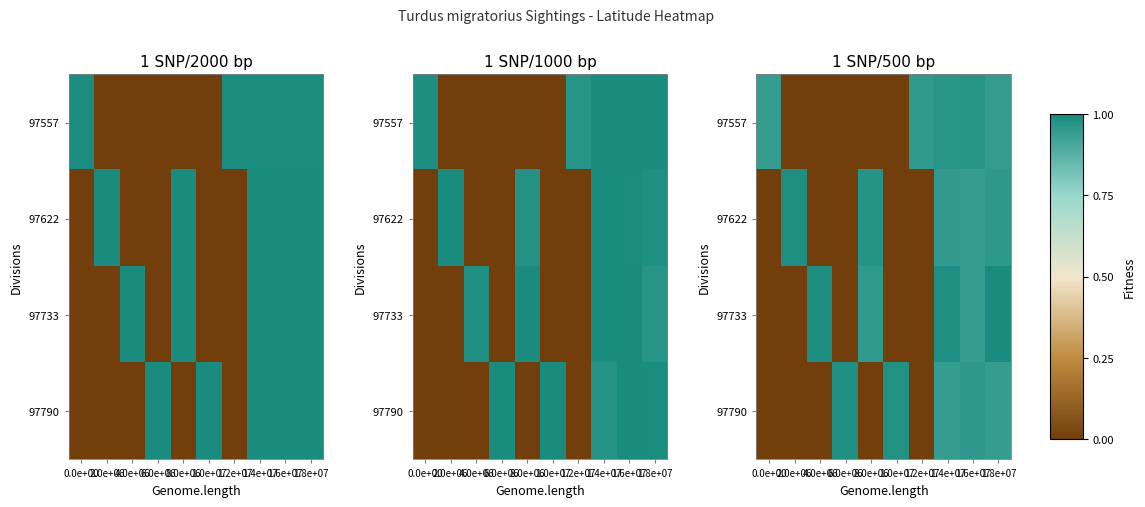

At which category is the sum across all series the highest?

1.8e+07